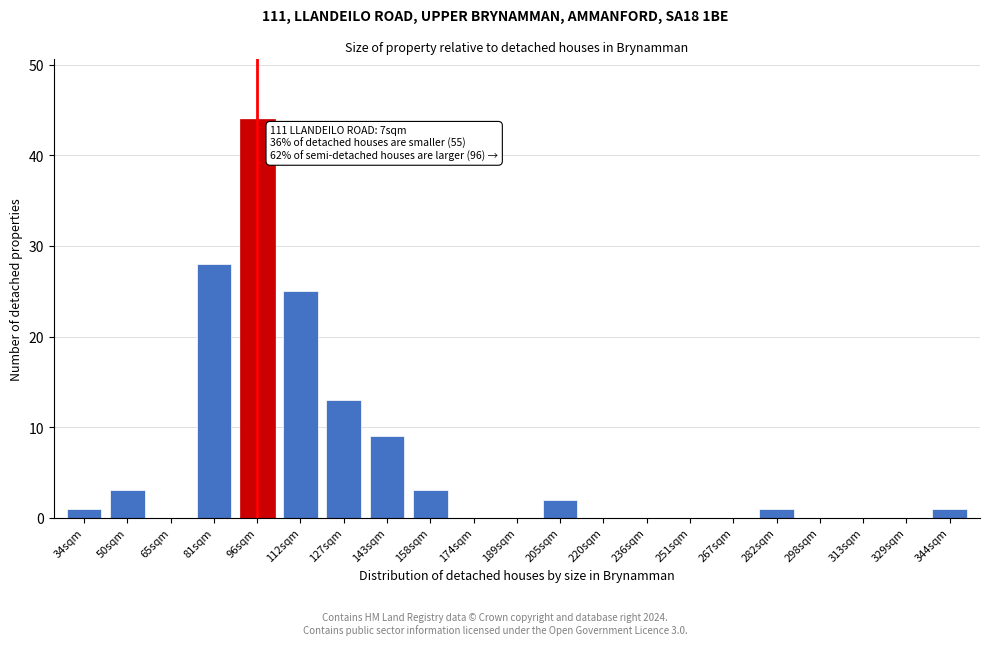

Reading left to right, list all the values displayed in this chart.

34sqm=1	50sqm=3	65sqm=0	81sqm=28	96sqm=44	112sqm=25	127sqm=13	143sqm=9	158sqm=3	174sqm=0	189sqm=0	205sqm=2	220sqm=0	236sqm=0	251sqm=0	267sqm=0	282sqm=1	298sqm=0	313sqm=0	329sqm=0	344sqm=1